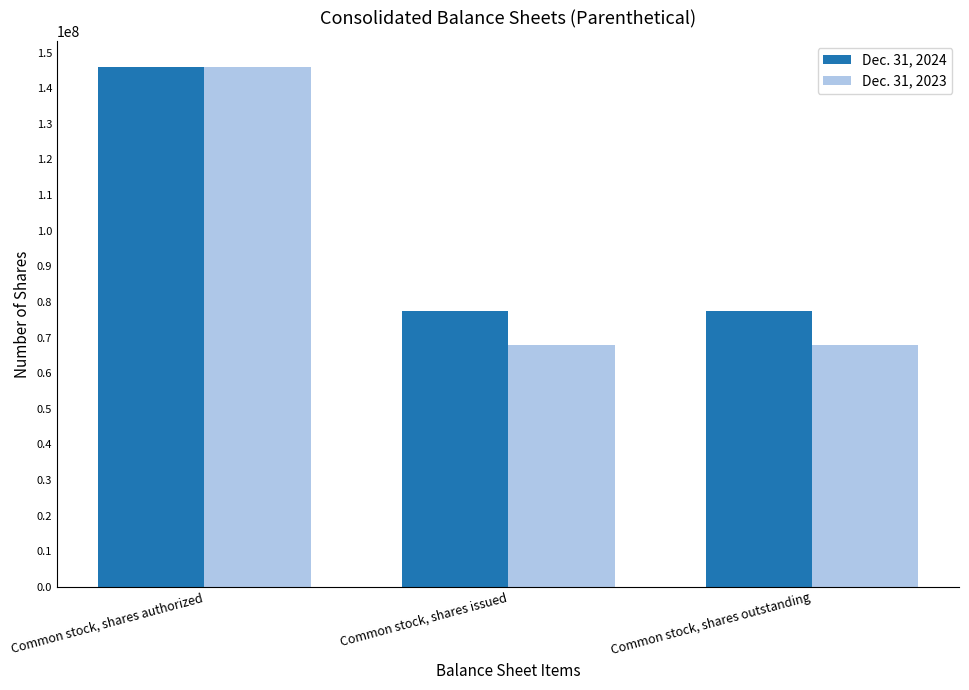

Rank the series by their average value, from lowest to highest.

Dec. 31, 2023, Dec. 31, 2024